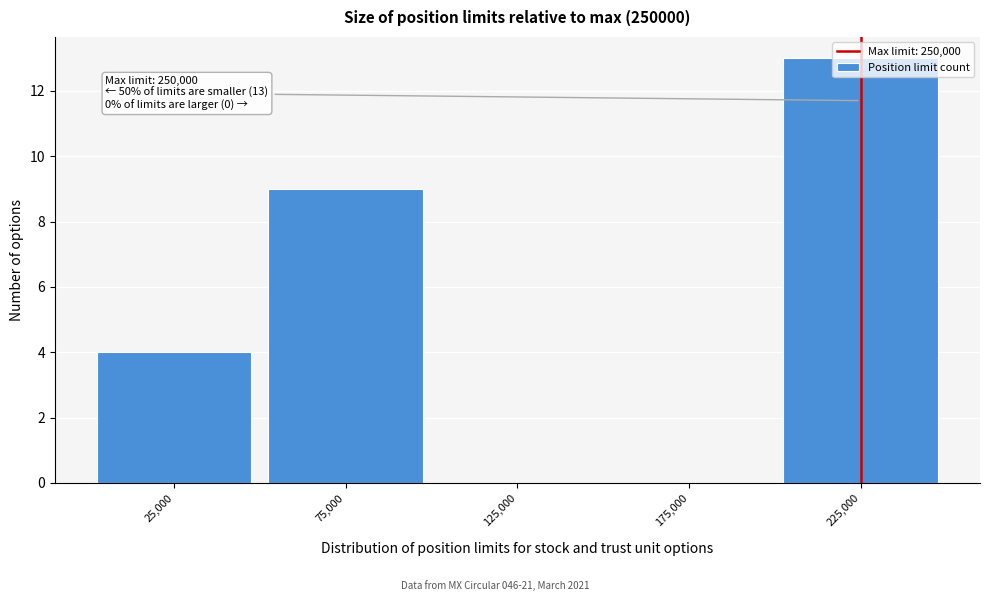

Between 75,000 and 175,000, which is larger?

75,000